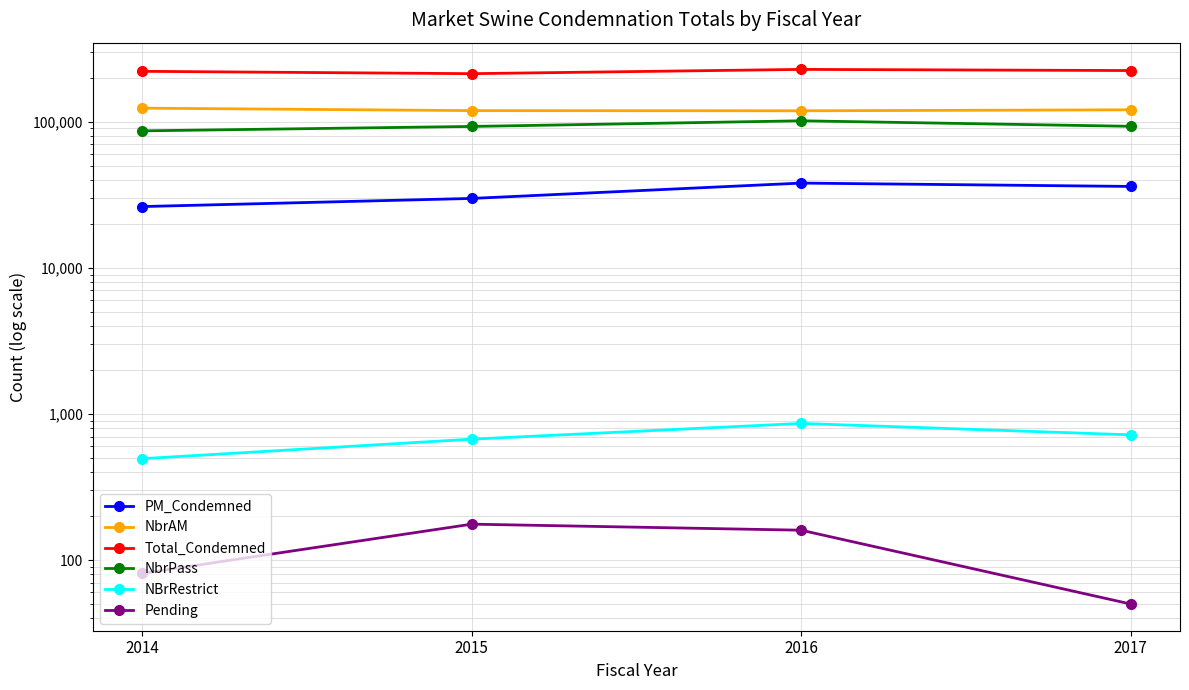

True or false: Total_Condemned and NBrRestrict cross at least once.

False